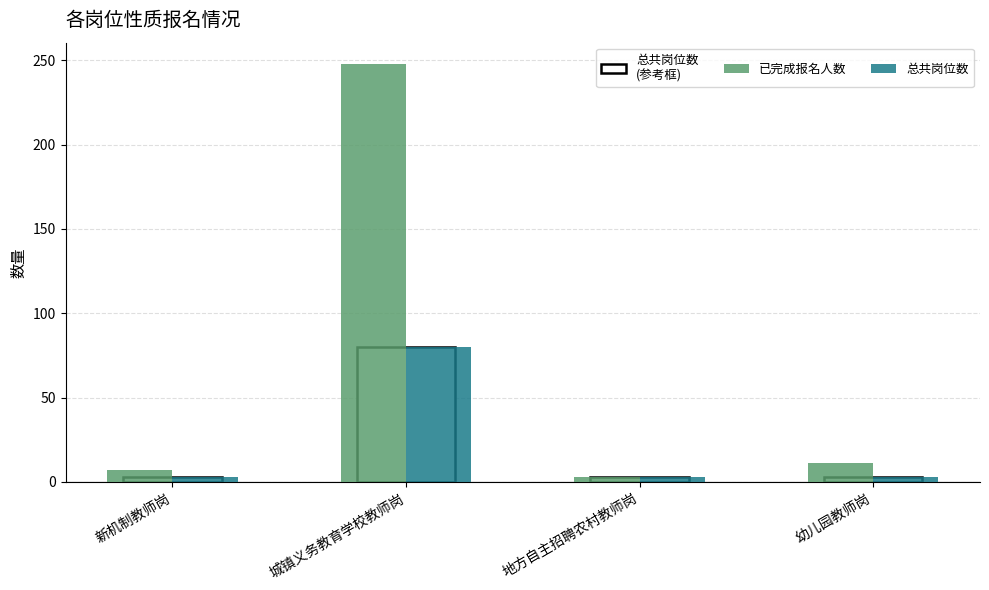

The value of 已完成报名人数 at 幼儿园教师岗 is 11. True or false?

True